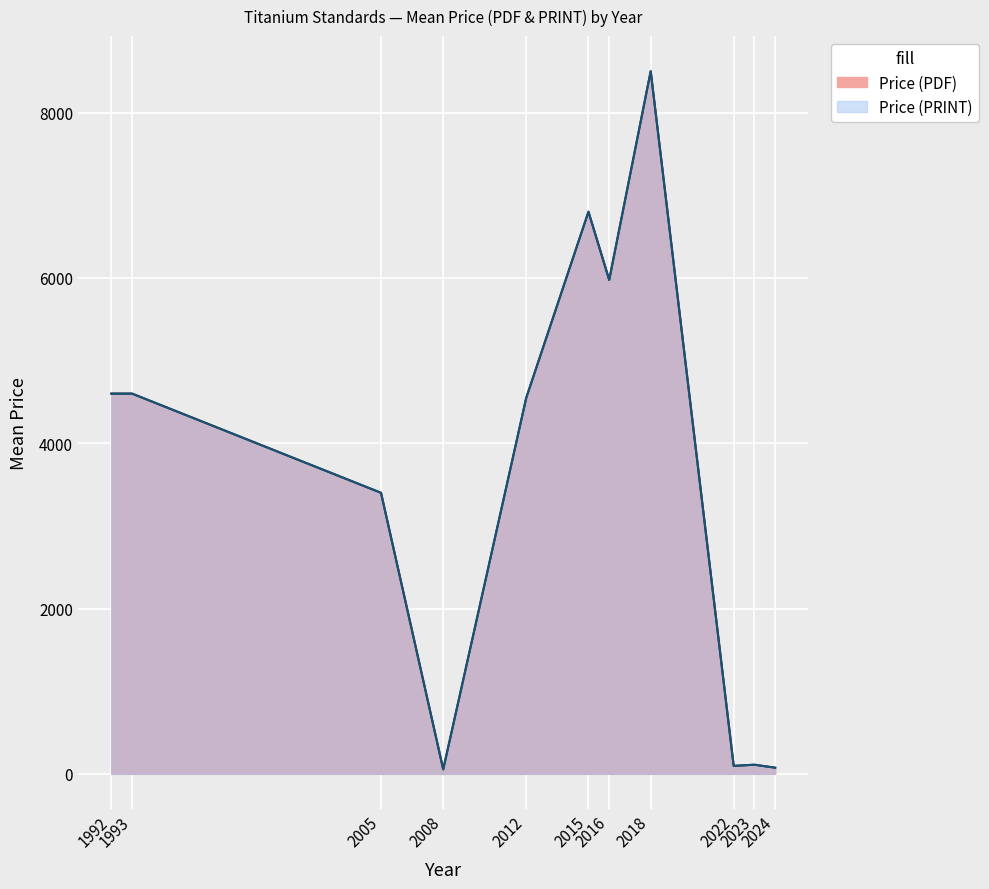

What are all the series names shown in the legend?

Price (PDF), Price (PRINT)